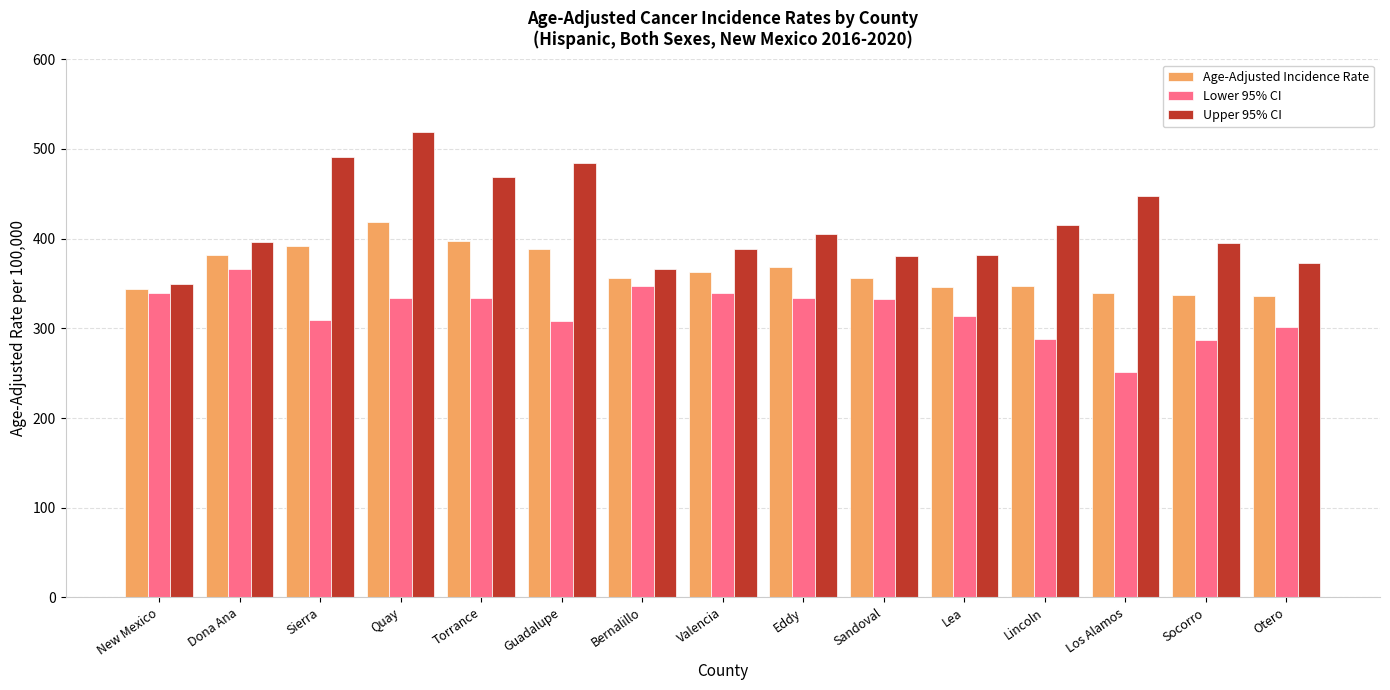

Is it true that Age-Adjusted Incidence Rate equals 105.6 at Socorro?

False